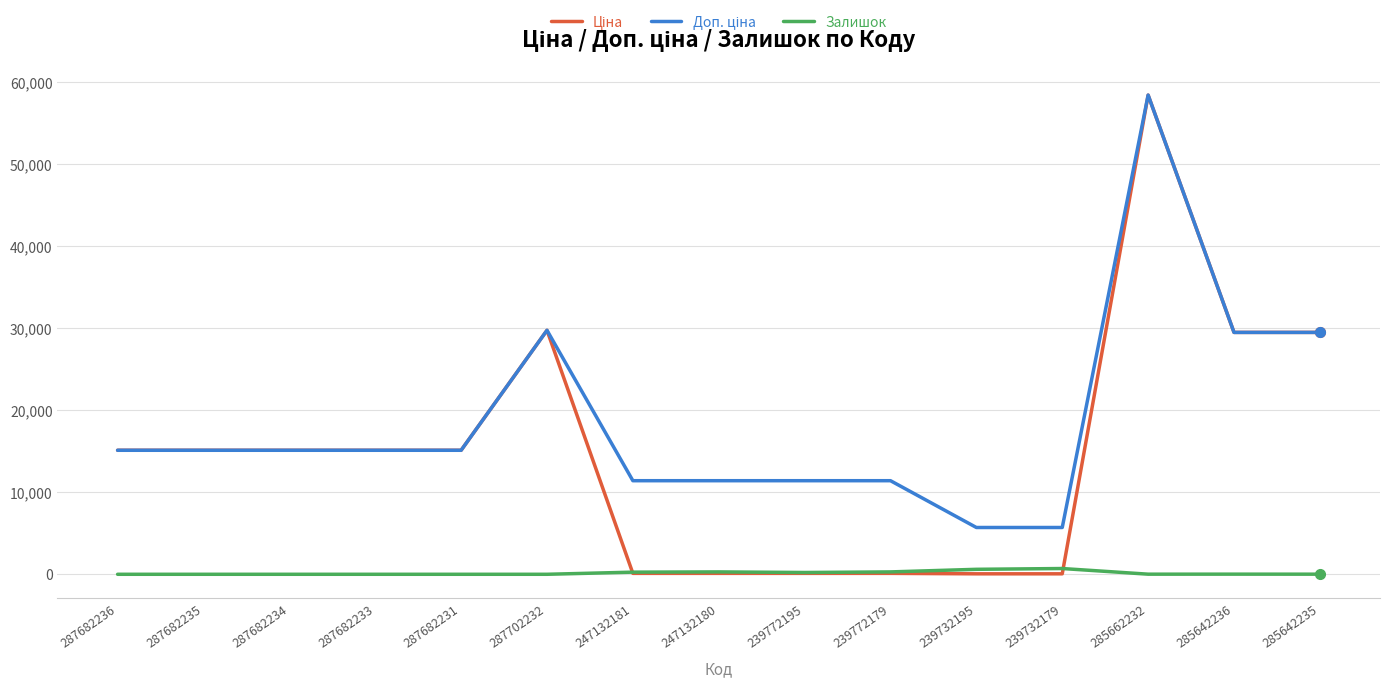

Where does the Залишок series first go above 13?

247132181